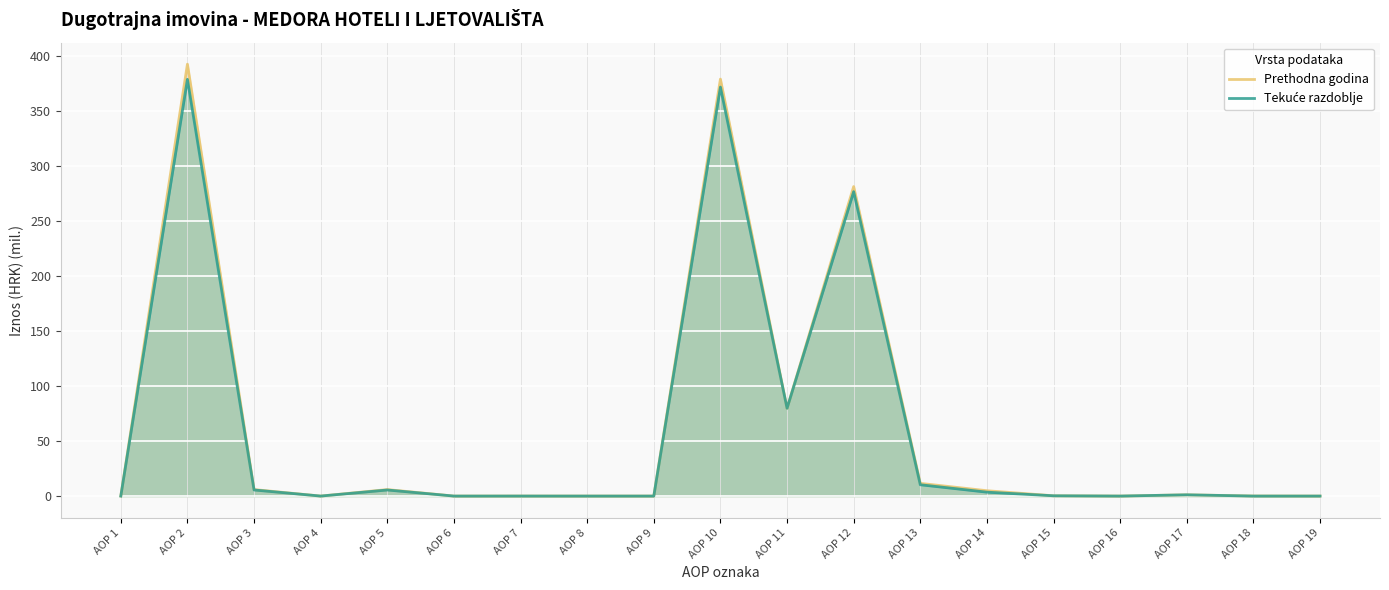

What are all the series names shown in the legend?

Prethodna godina, Tekuće razdoblje